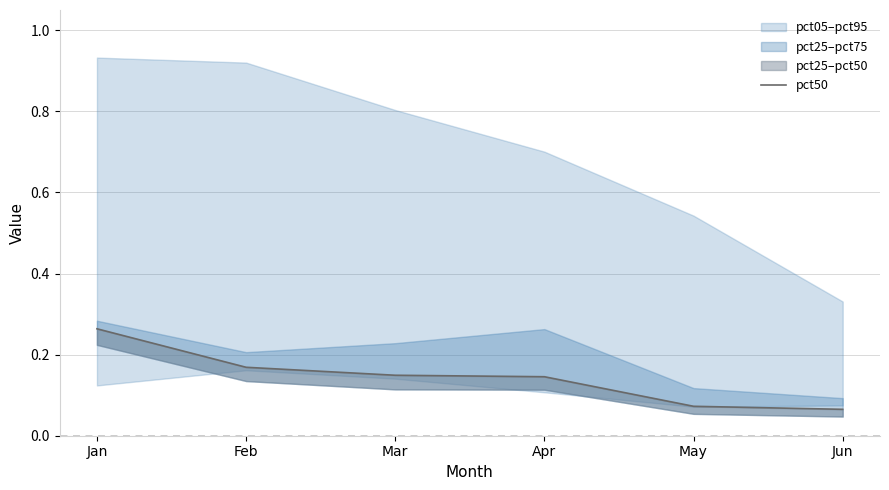

What is the difference between the second highest and second lowest values?

0.1